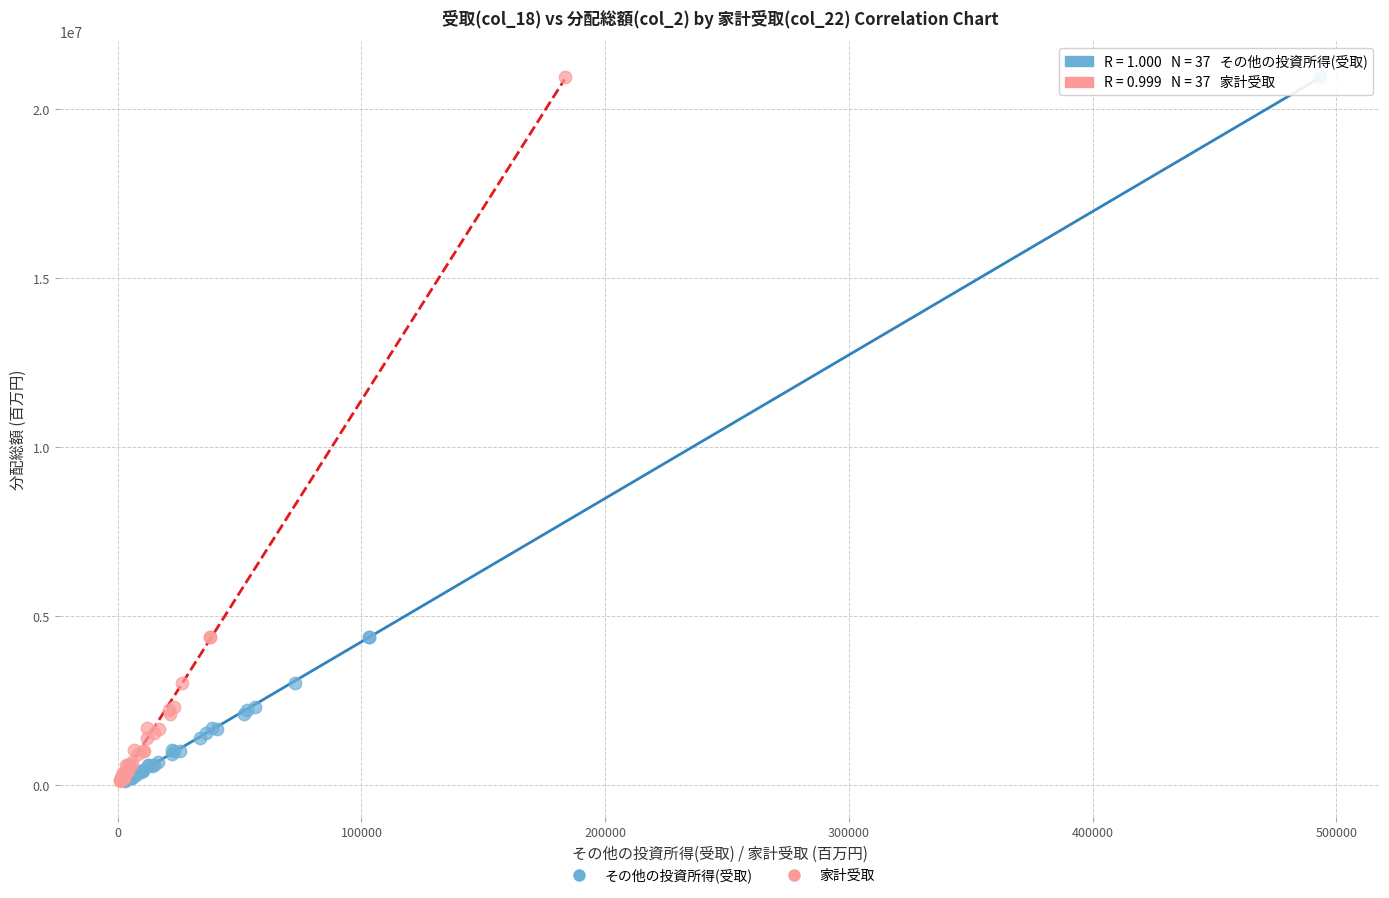

What are all the series names shown in the legend?

その他の投資所得(受取), 家計受取